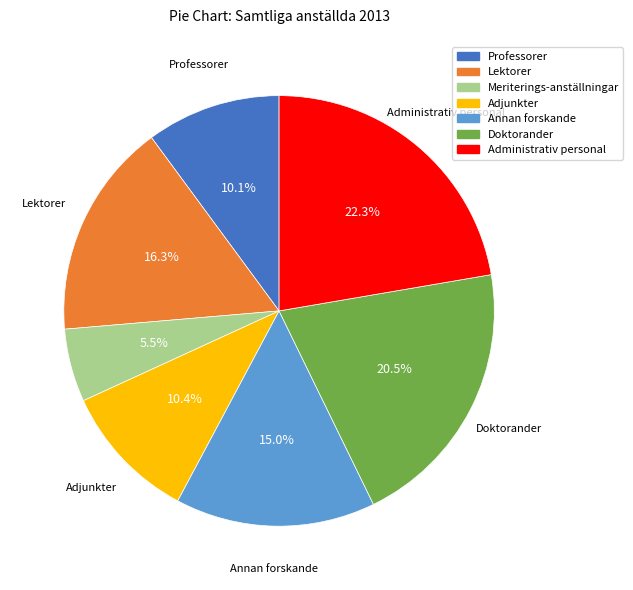

What portion of the pie excludes Doktorander?

79.5%